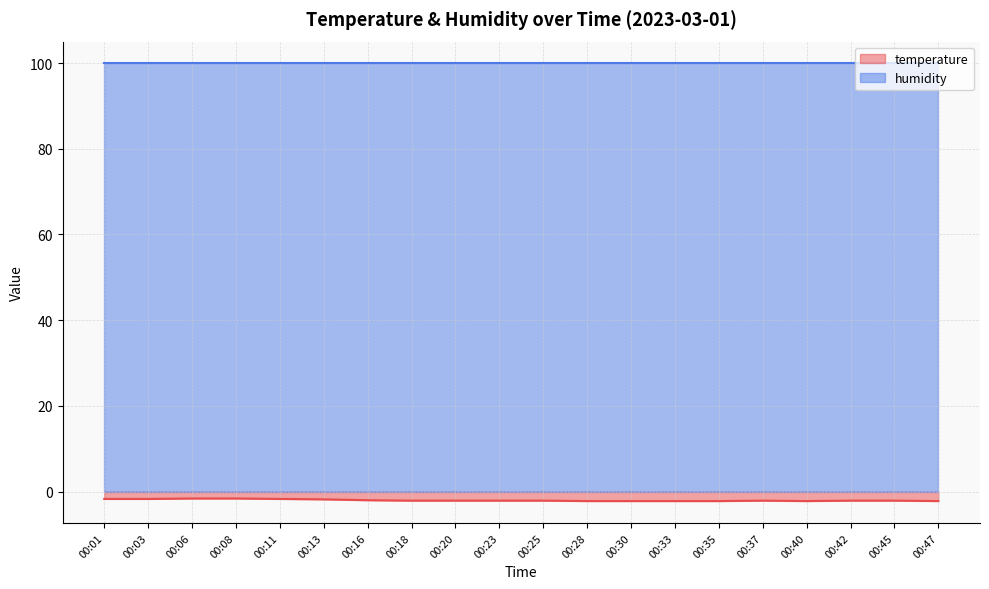

What is the difference between the values at 00:01 and 00:06?

0.1